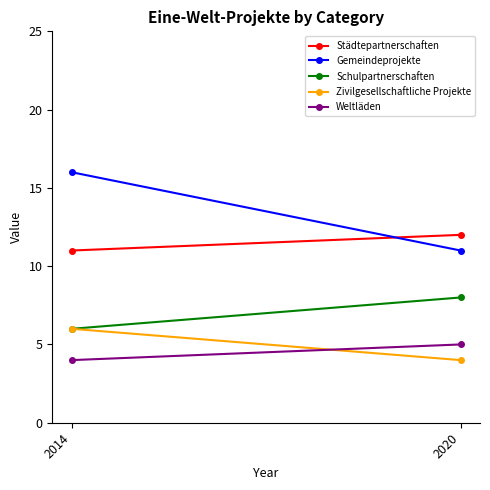

How many data points does each series have?

2